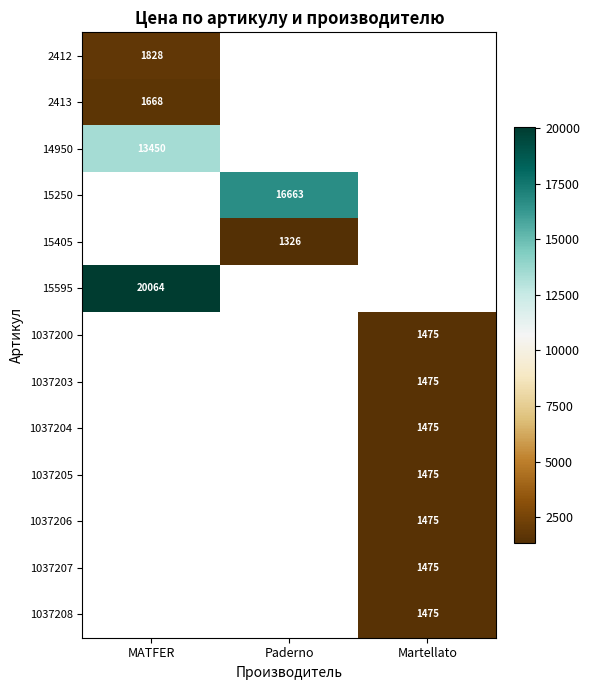

True or false: 1037207 has a value of 1475 at Martellato.

True